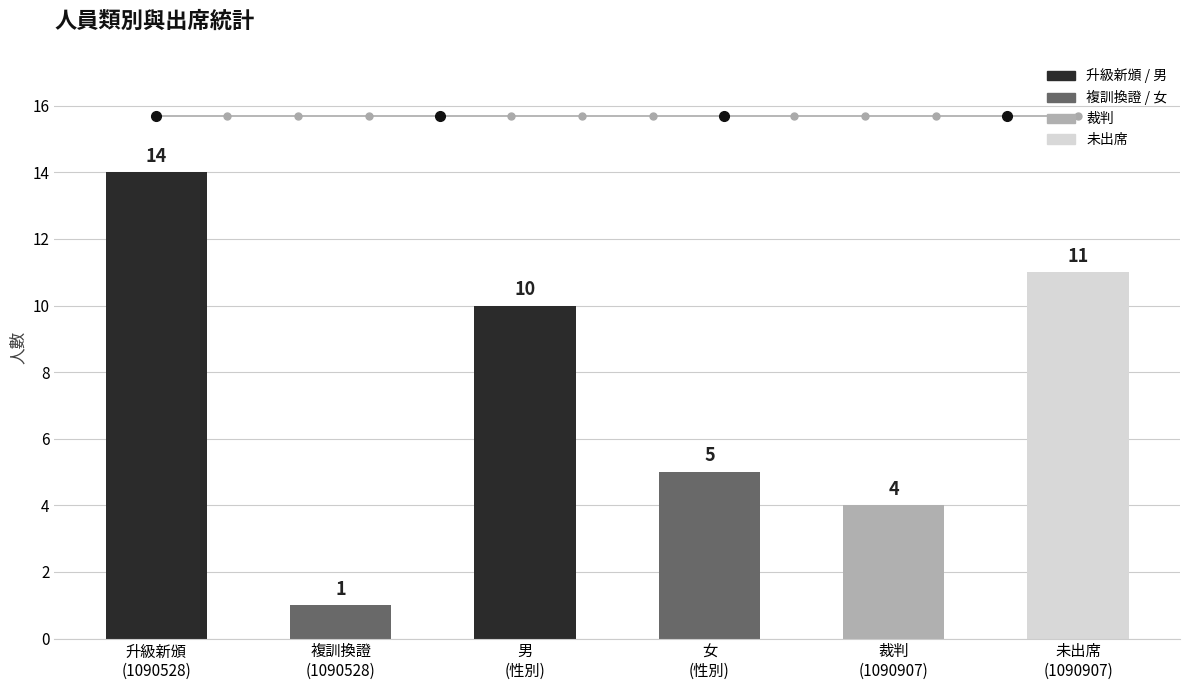

What is the label of the 3rd bar from the right?

女
(性別)